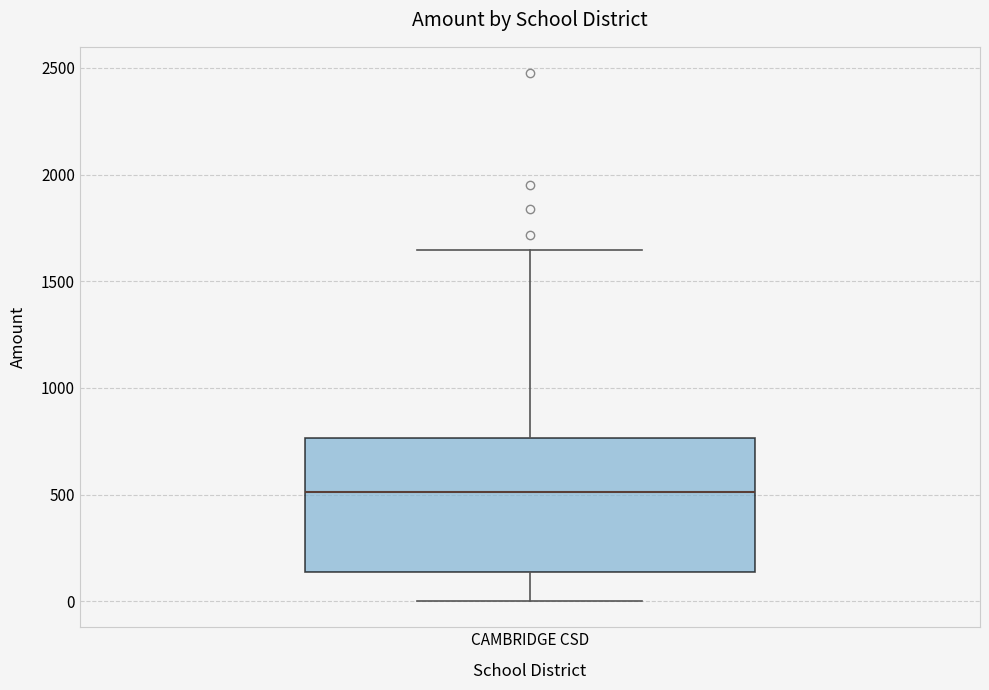

Read this box plot against the y-axis: the position of the median line, the range covered by the box, and the ends of both whiskers. The values are not printed on the chart, so give them approximately, as read against the axis.

median 500, box 150 to 750, whiskers 0 to 1650